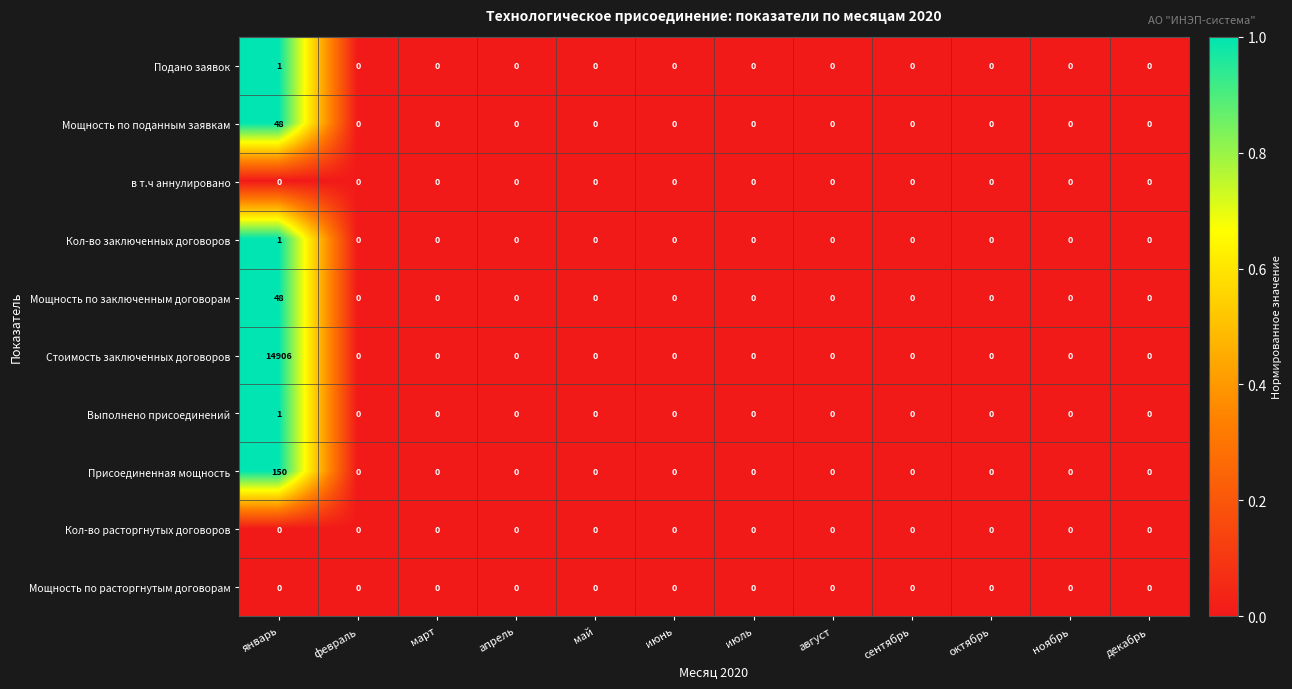

At which category is the sum across all series the highest?

январь